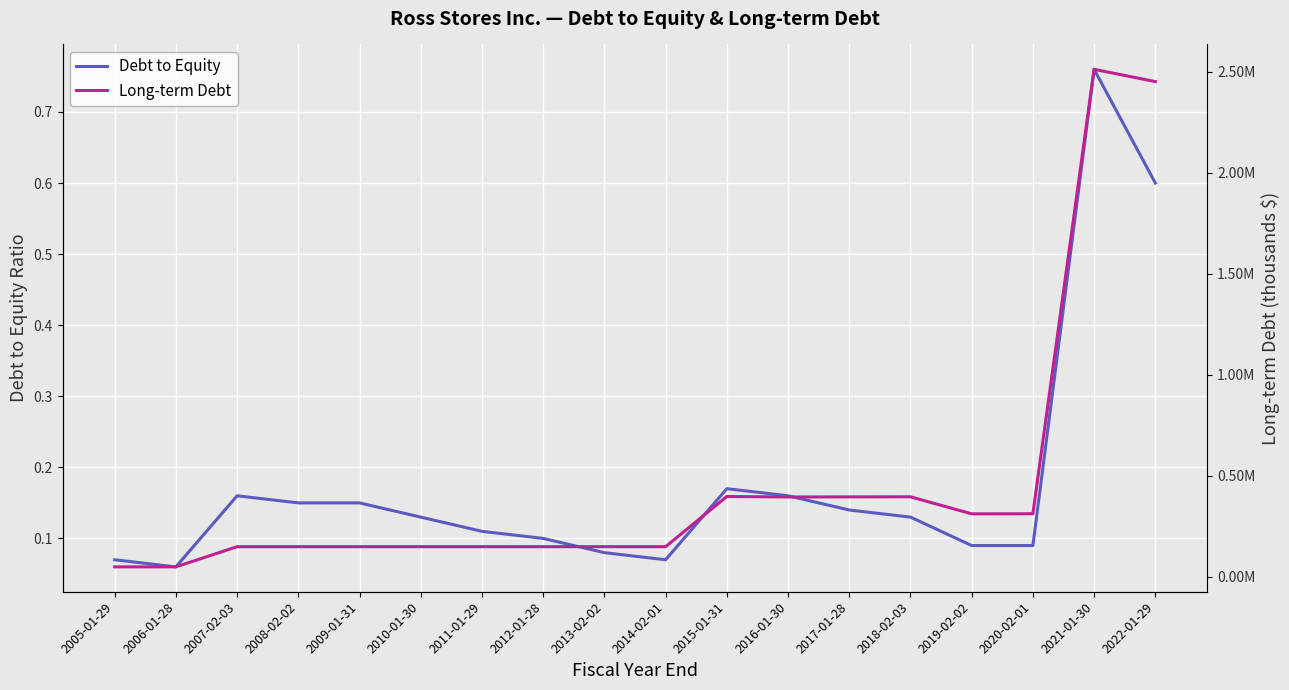

How many distinct data groups are displayed?

2